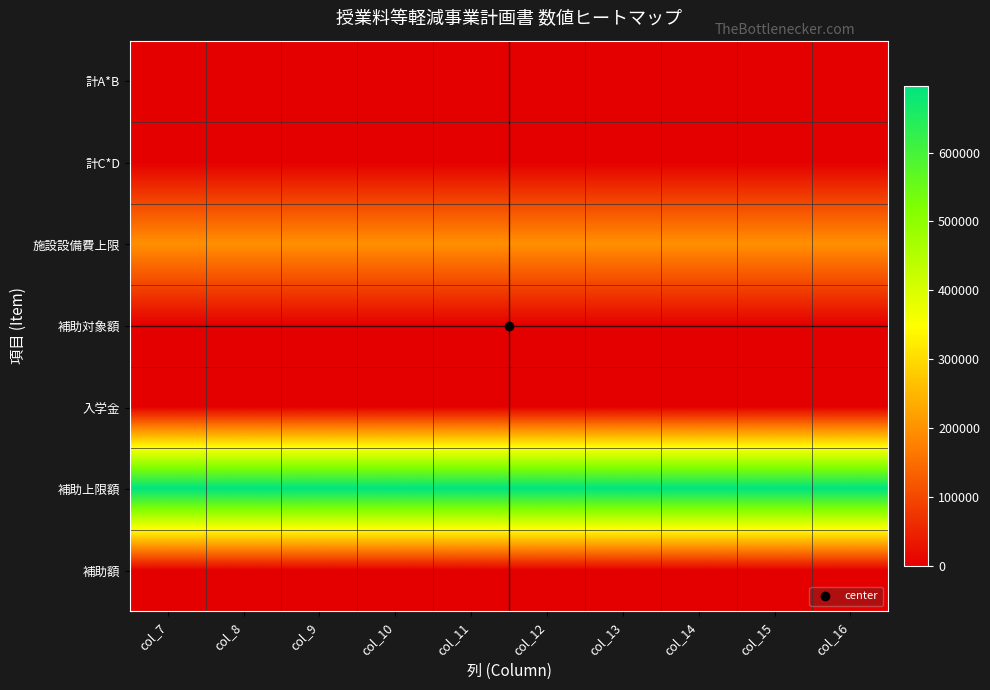

Reading left to right, what are all the values shown in this chart?

計A*B: col_7=0	col_8=0	col_9=0	col_10=0	col_11=0	col_12=0	col_13=0	col_14=0	col_15=0	col_16=0
計C*D: col_7=0	col_8=0	col_9=0	col_10=0	col_11=0	col_12=0	col_13=0	col_14=0	col_15=0	col_16=0
施設設備費上限: col_7=196200	col_8=196200	col_9=196200	col_10=196200	col_11=196200	col_12=196200	col_13=196200	col_14=196200	col_15=196200	col_16=196200
補助対象額: col_7=0	col_8=0	col_9=0	col_10=0	col_11=0	col_12=0	col_13=0	col_14=0	col_15=0	col_16=0
入学金: col_7=0	col_8=0	col_9=0	col_10=0	col_11=0	col_12=0	col_13=0	col_14=0	col_15=0	col_16=0
補助上限額: col_7=696075	col_8=696075	col_9=696075	col_10=696075	col_11=696075	col_12=696075	col_13=696075	col_14=696075	col_15=696075	col_16=696075
補助額: col_7=0	col_8=0	col_9=0	col_10=0	col_11=0	col_12=0	col_13=0	col_14=0	col_15=0	col_16=0